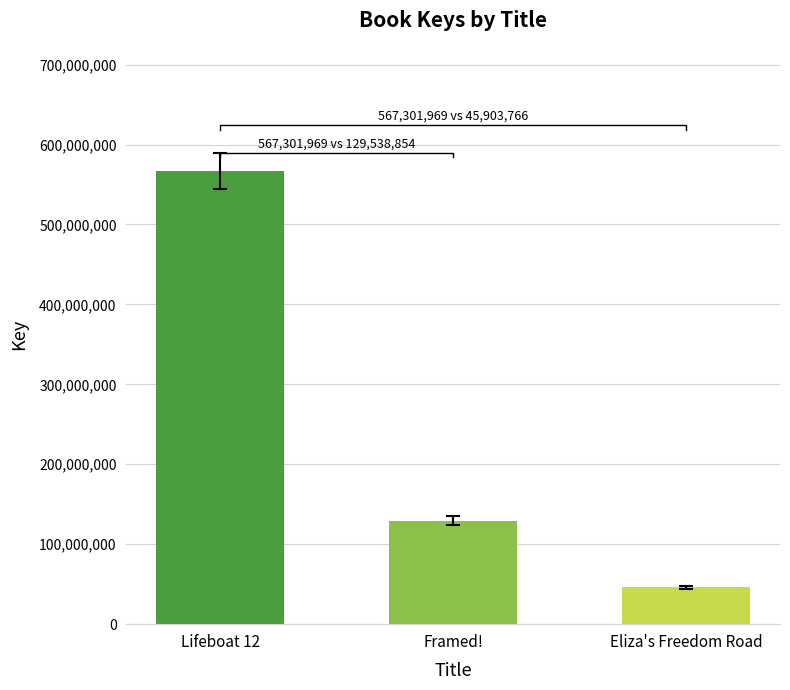

The value at Framed! is 185237109. True or false?

False